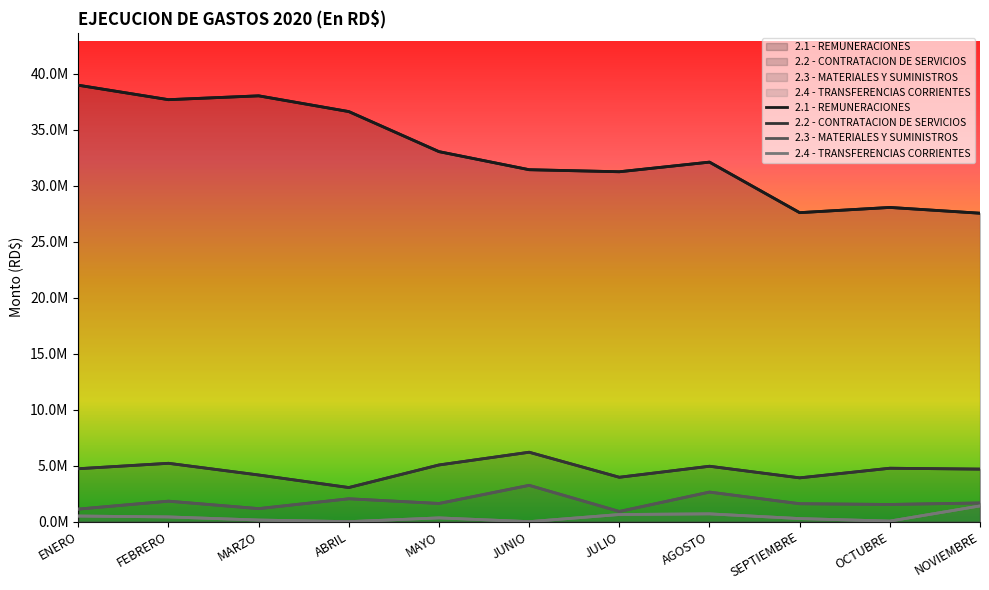

At which category is the sum across all series the highest?

ENERO